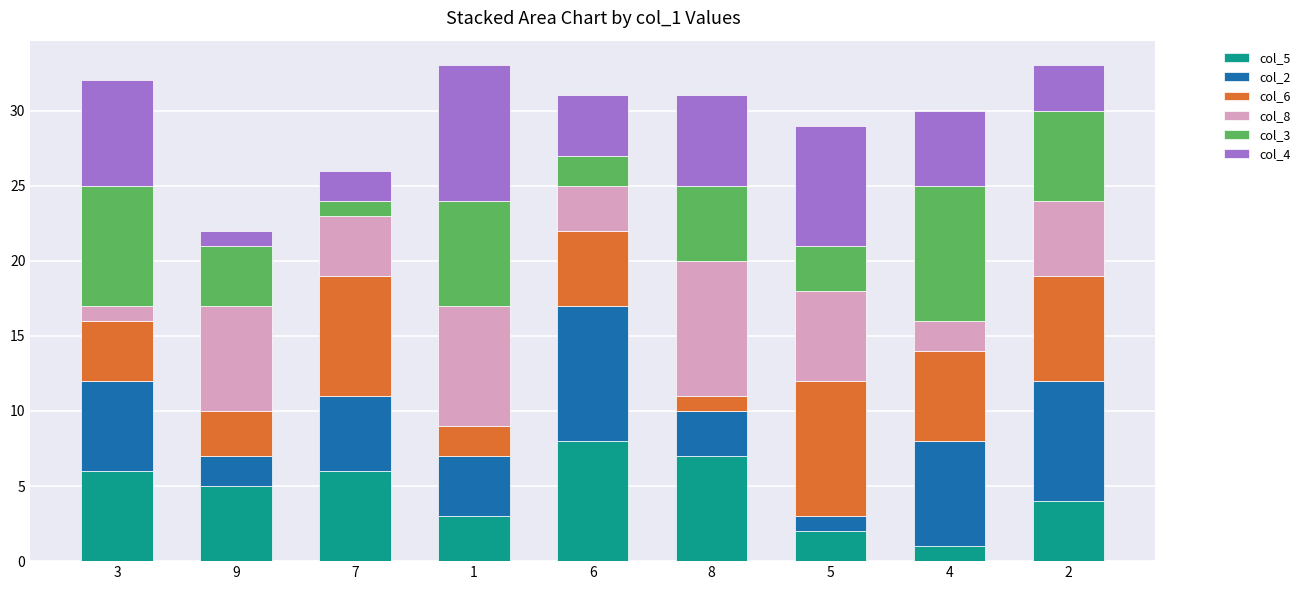

The value of col_5 at 6 is 2. True or false?

False